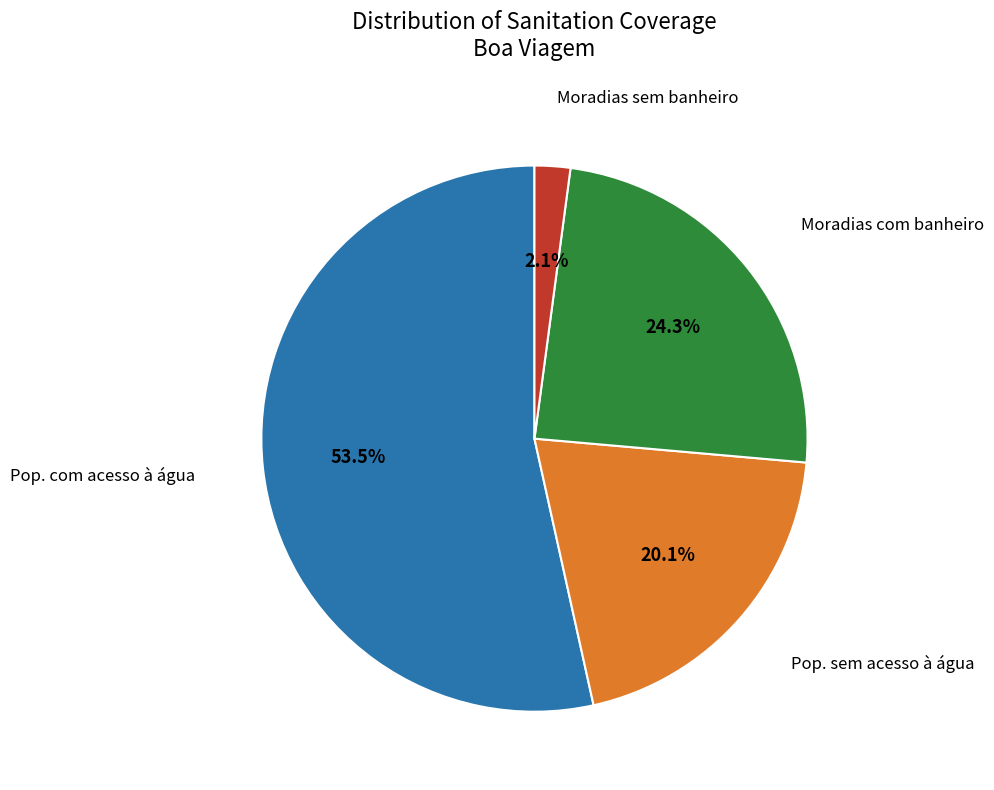

To the nearest percent, what is the difference between the largest and smallest slice percentages?

51%